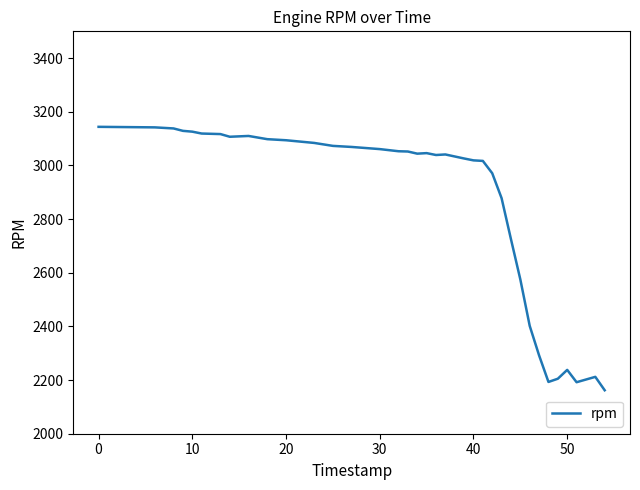

What is the smallest value displayed?

2162